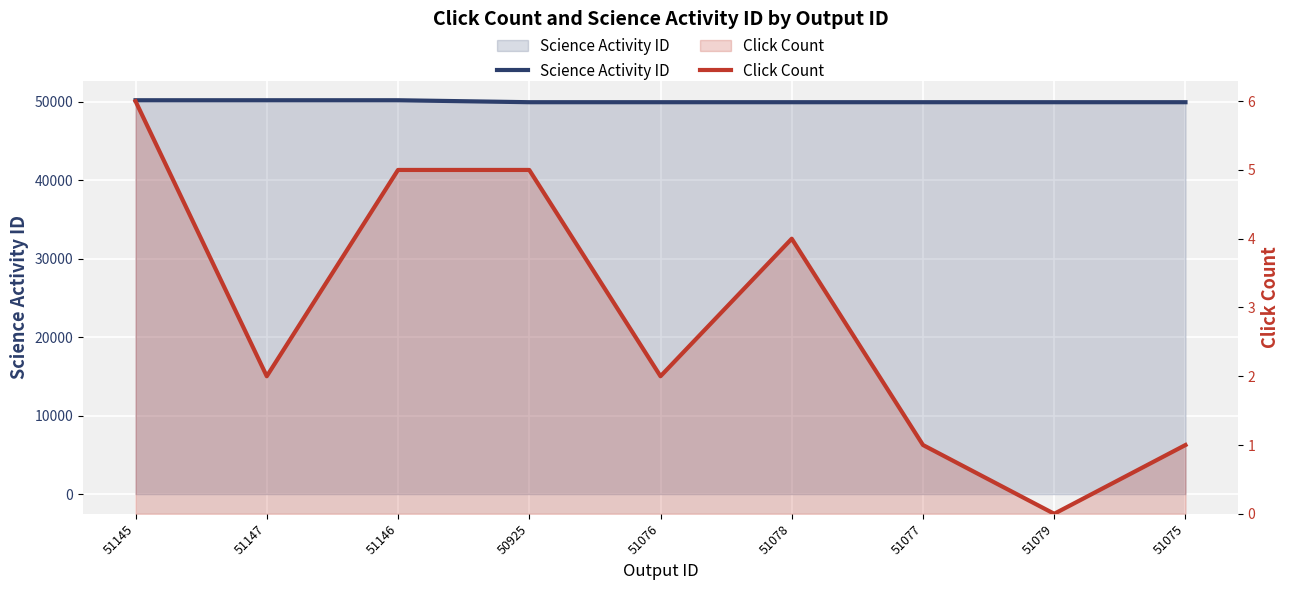

True or false: Science Activity ID has more than 0 points higher than both neighbors.

False